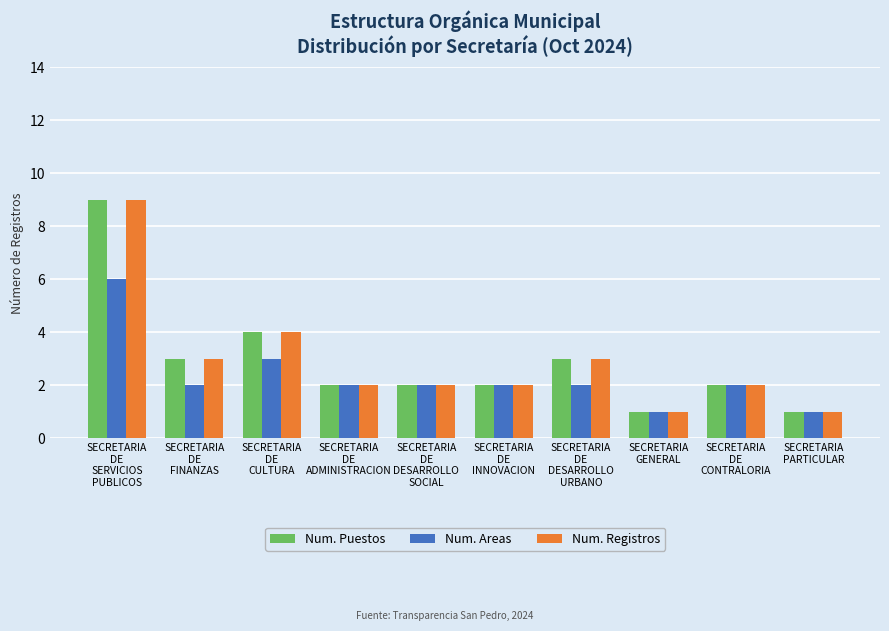

Is it true that Num. Areas equals 2 at SECRETARIA
PARTICULAR?

False